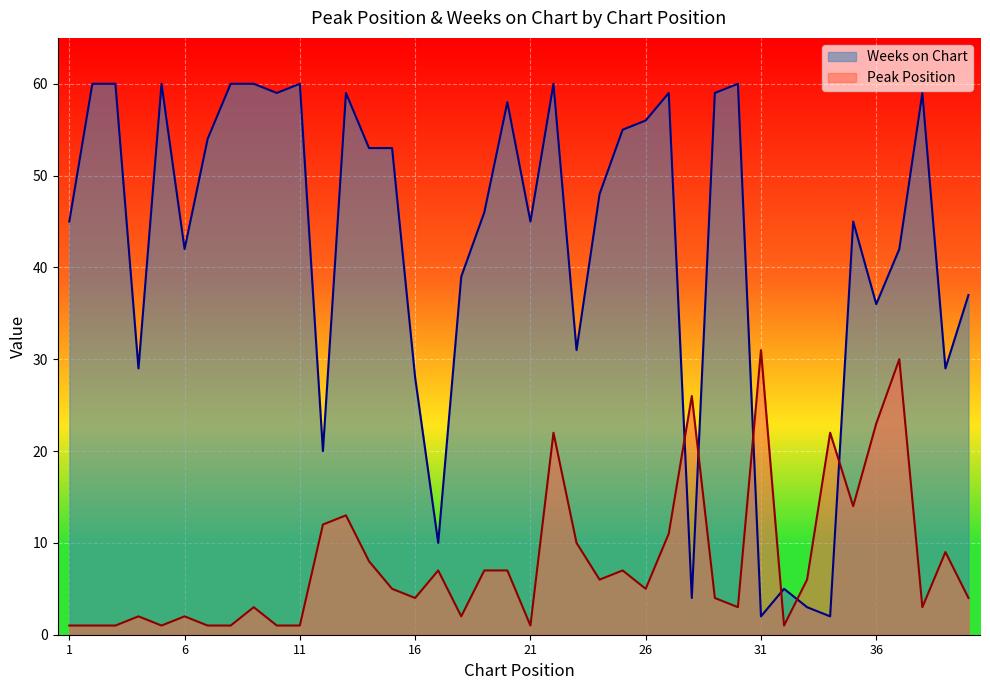

After their last crossing, which series has the higher values: Weeks on Chart or Peak Position?

Weeks on Chart